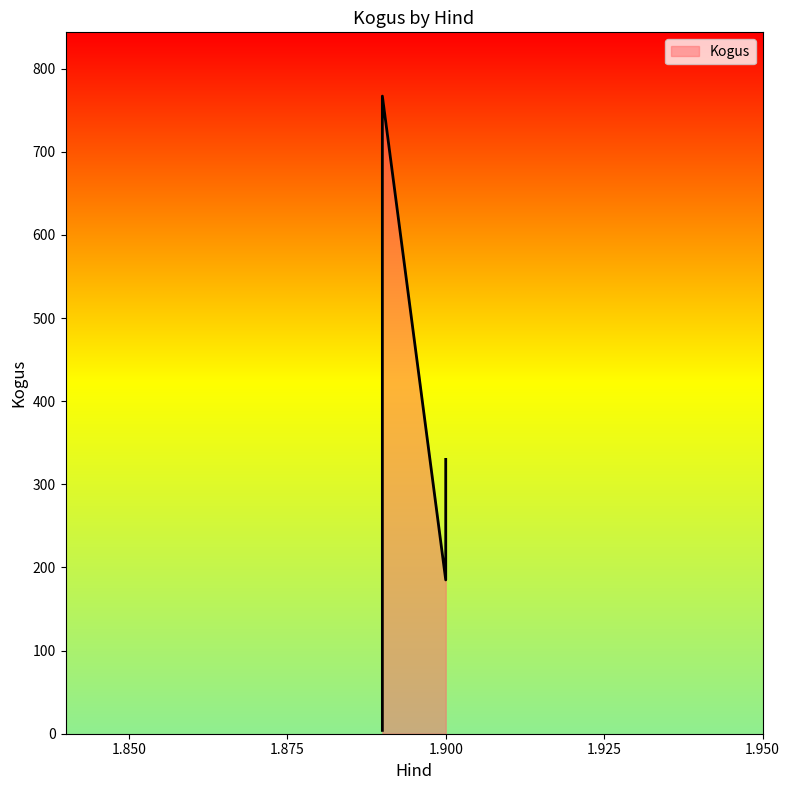

Reading left to right, what are all the values shown in this chart?

767	8	4	330	185